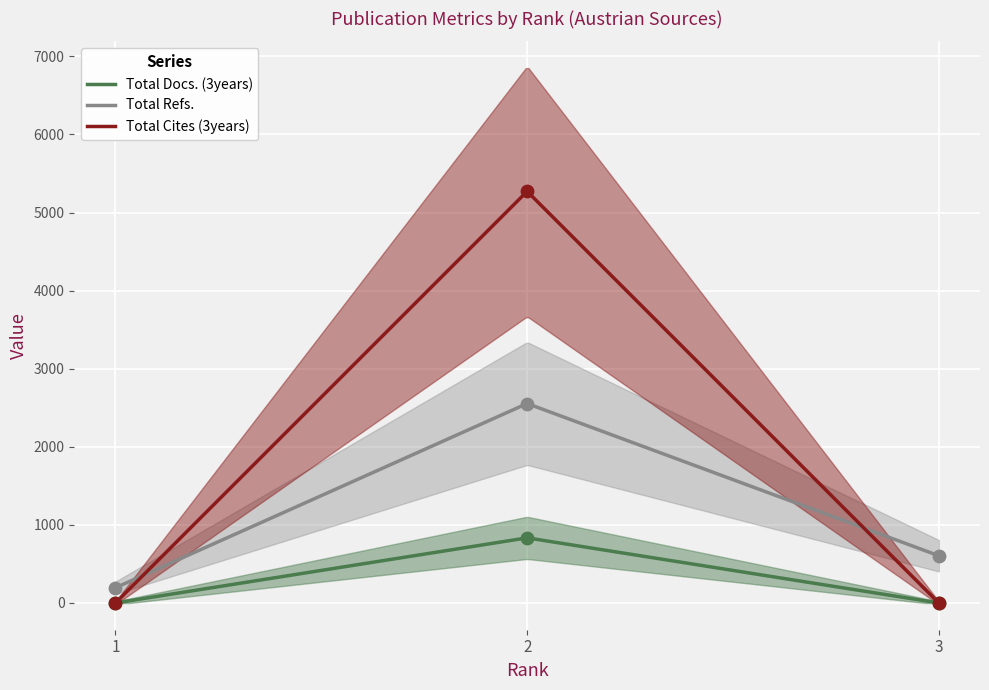

Which series contains the highest Y value?

Total Cites (3years)